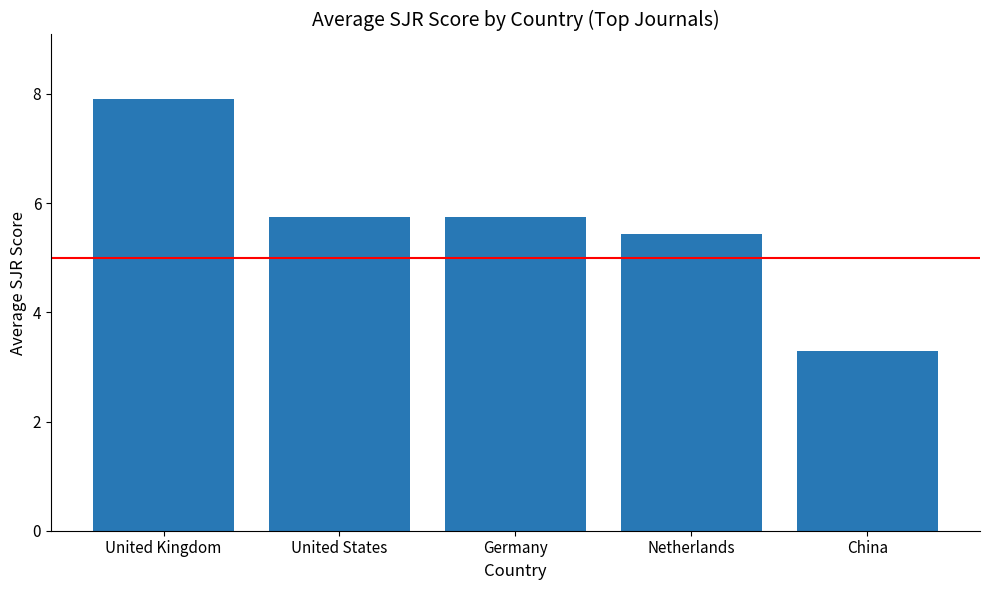

At which label does the data first exceed 5?

United Kingdom